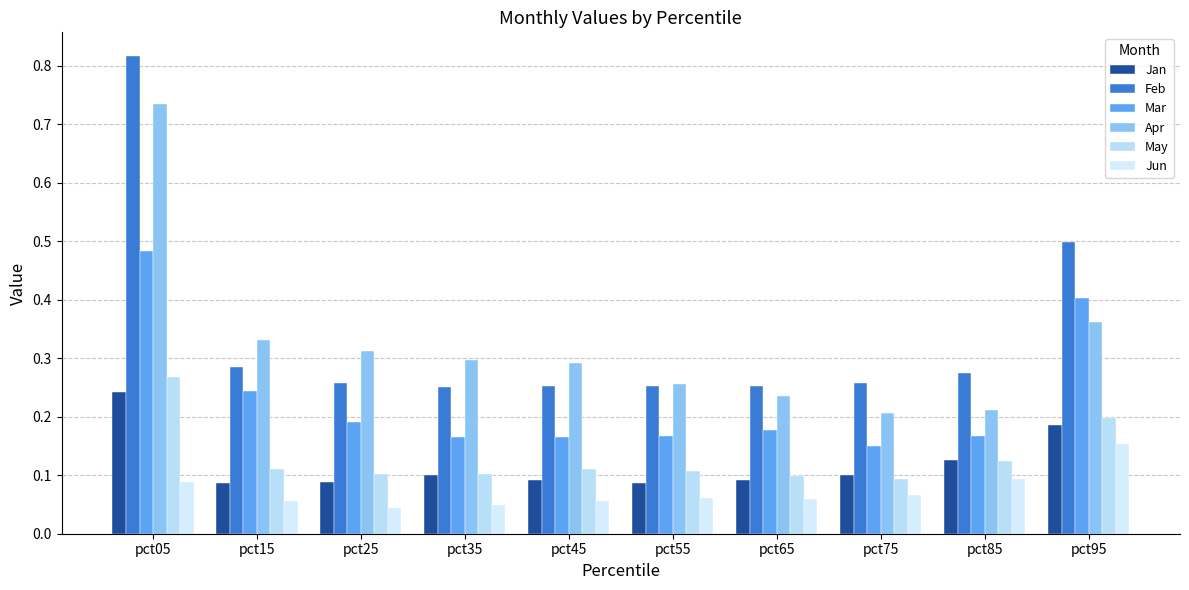

Which category has the highest value in the Mar series?

pct05